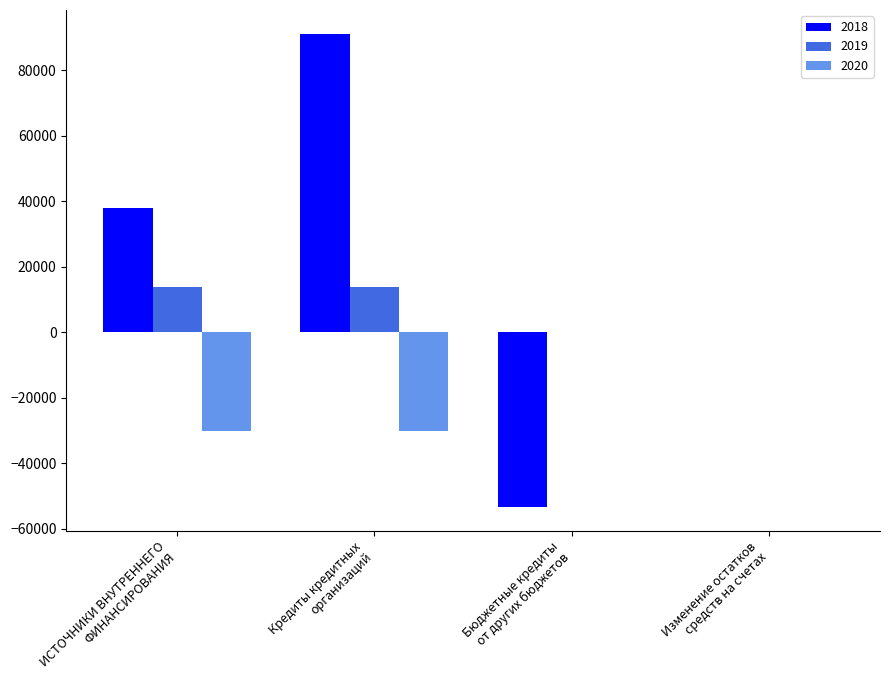

How many values in the 2019 series exceed 13792?

2